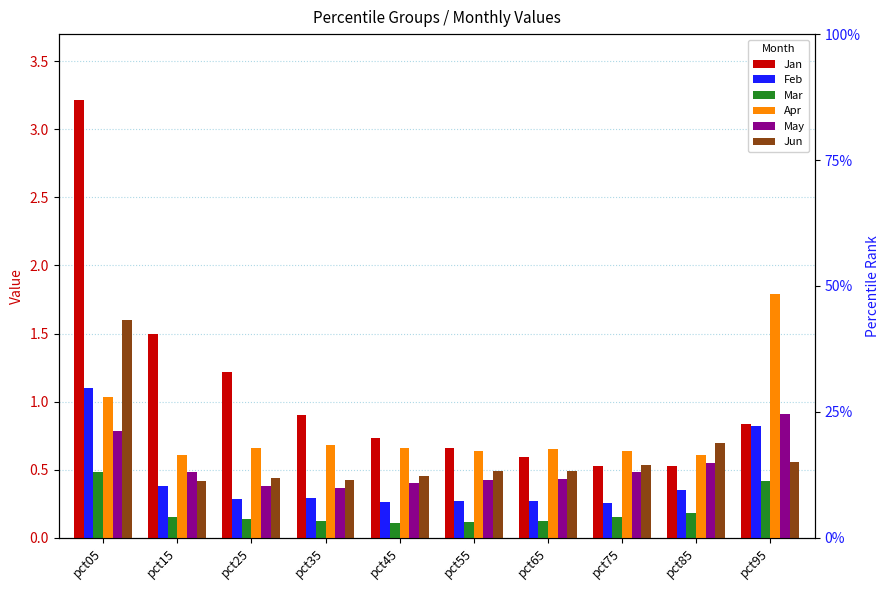

At pct65, list the series in order from largest to smallest.

Apr, Jan, Jun, May, Feb, Mar